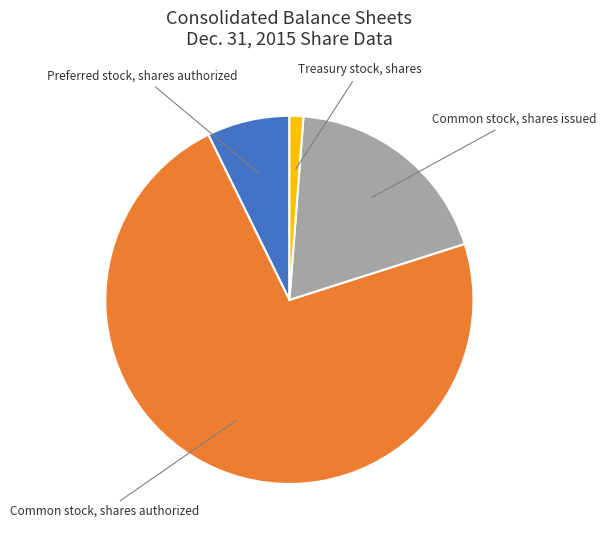

Does any single category account for the majority?

Yes